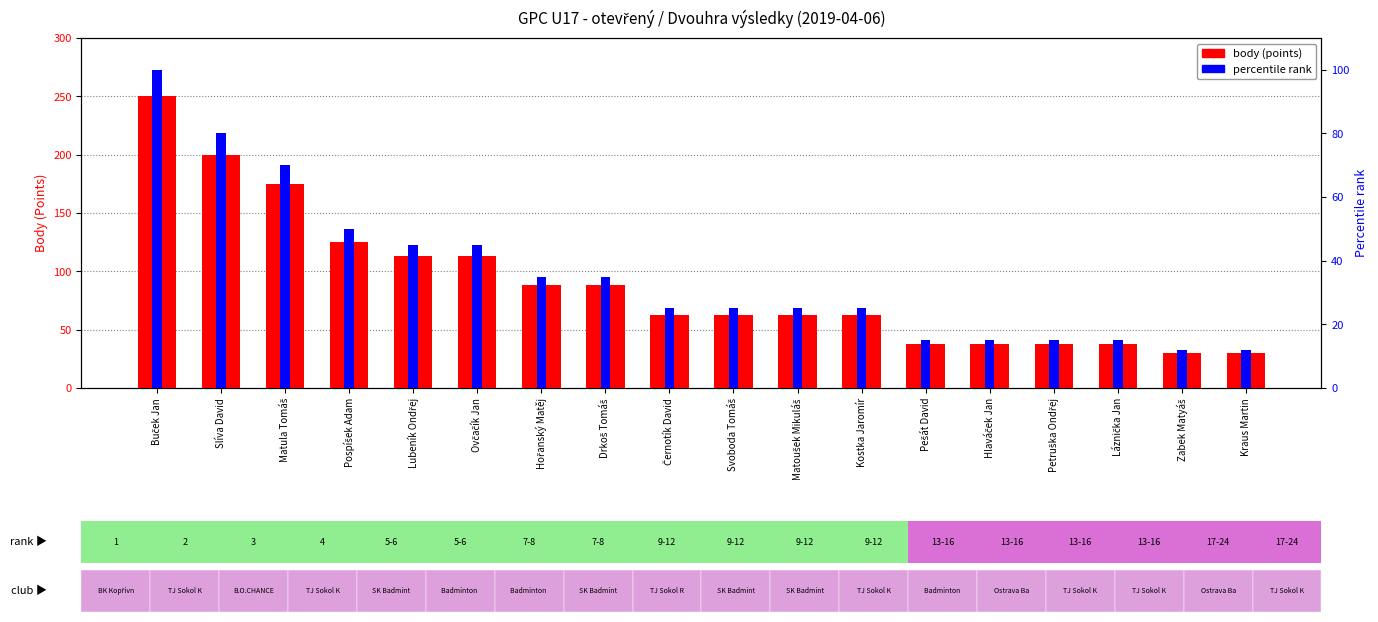

Count the number of categories in the chart.

18